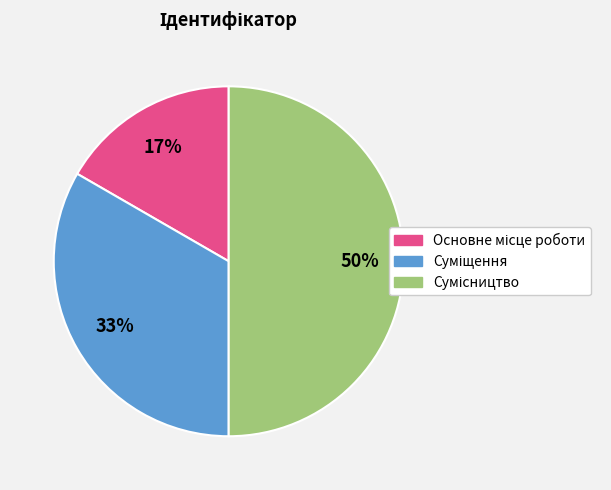

To the nearest percent, what is the difference between the largest and smallest slice percentages?

33%